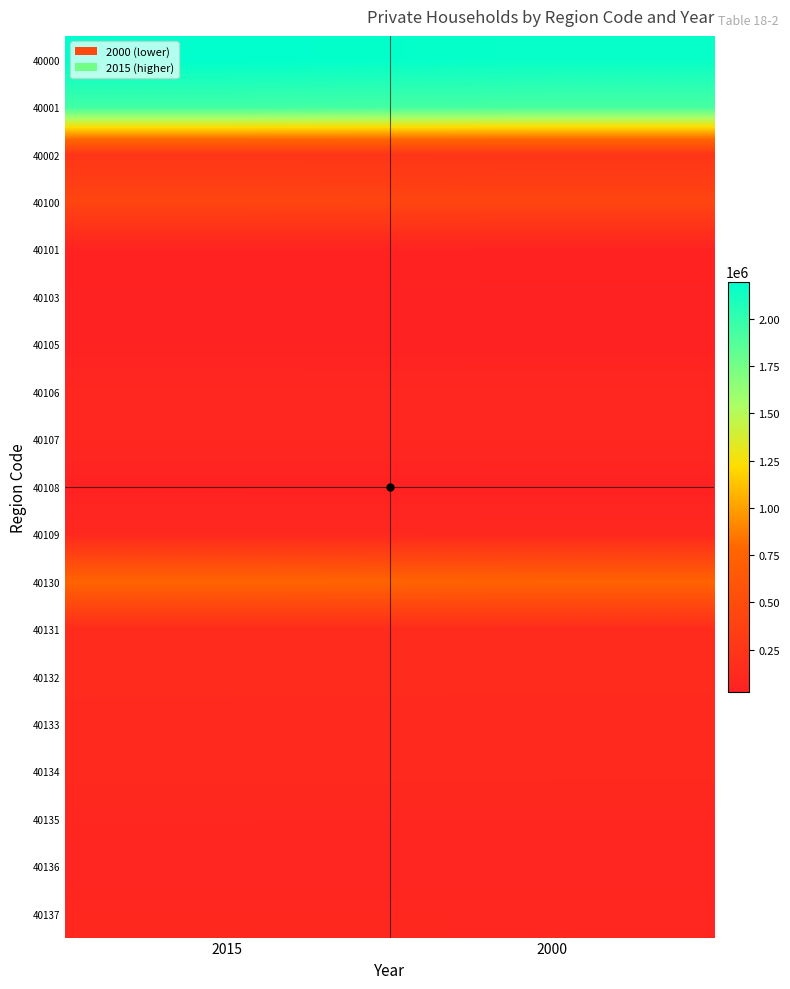

Reading right to left, list all the values displayed in this chart.

40000: 2000=2165977	2015=2196617
40001: 2000=1922624	2015=1949139
40002: 2000=243353	2015=247478
40100: 2000=417333	2015=425544
40101: 2000=42309	2015=42989
40103: 2000=32790	2015=33616
40105: 2000=26988	2015=27751
40106: 2000=89383	2015=91112
40107: 2000=87383	2015=88332
40108: 2000=29955	2015=31391
40109: 2000=108525	2015=110353
40130: 2000=753984	2015=763824
40131: 2000=139553	2015=141506
40132: 2000=136106	2015=138629
40133: 2000=114437	2015=116063
40134: 2000=118070	2015=119487
40135: 2000=87461	2015=88011
40136: 2000=63925	2015=64511
40137: 2000=94432	2015=95617